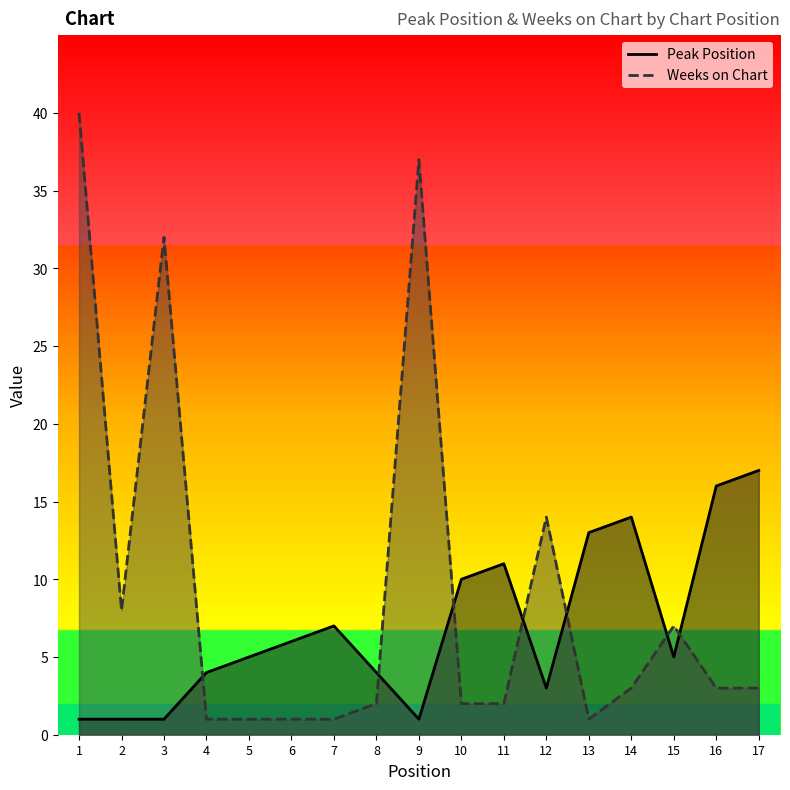

Reading left to right, list all the values displayed in this chart.

Peak Position: 1	1	1	4	5	6	7	4	1	10	11	3	13	14	5	16	17
Weeks on Chart: 40	8	32	1	1	1	1	2	37	2	2	14	1	3	7	3	3